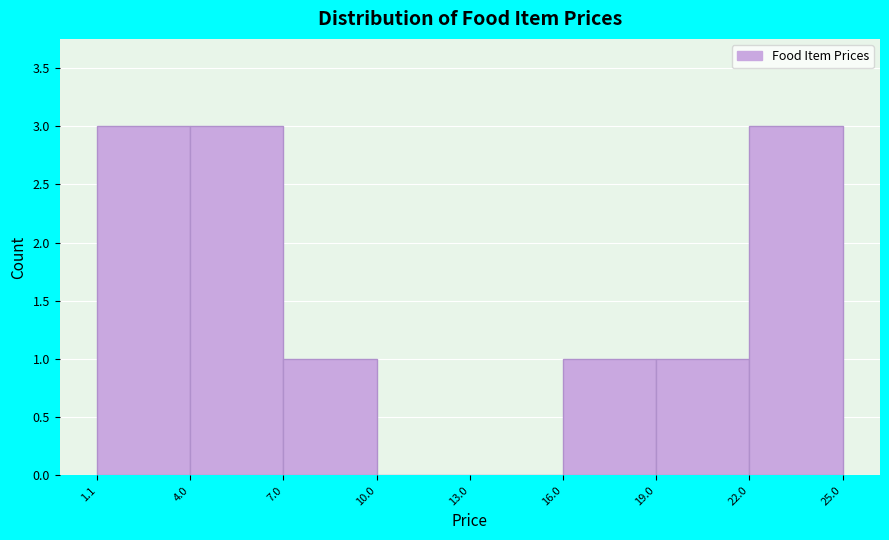

Reading left to right, list every bar in this chart as the range it spans on the x-axis followed by its height. The values are not printed on the chart, so give them approximately, as read against the axis.

1.1 to 4.0: 3
4.0 to 7.0: 3
7.0 to 10.0: 1
10.0 to 13.0: 0
13.0 to 16.0: 0
16.0 to 19.0: 1
19.0 to 22.0: 1
22.0 to 25.0: 3